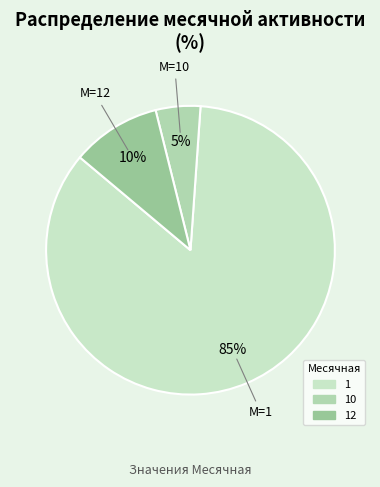

How many slices are in this pie chart?

3